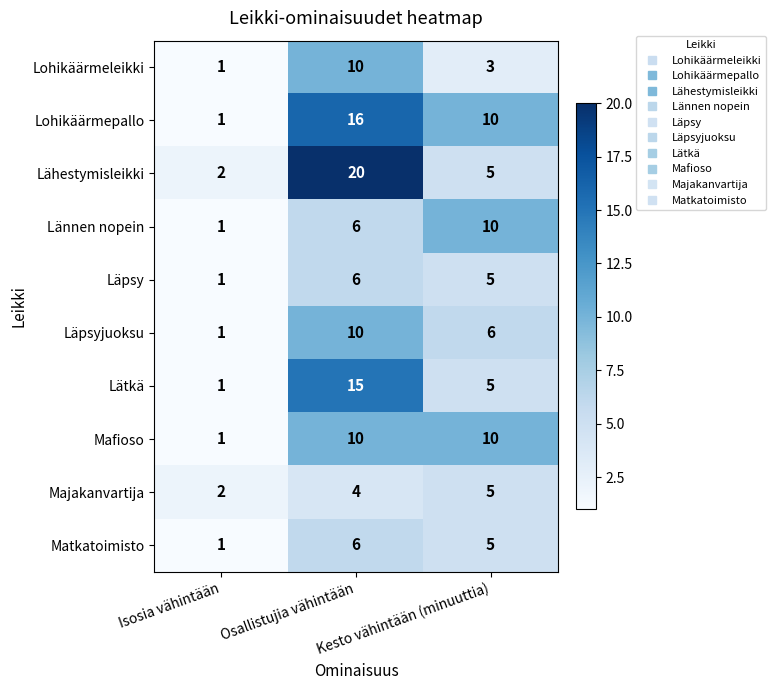

What is the highest value of the Mafioso series?

10